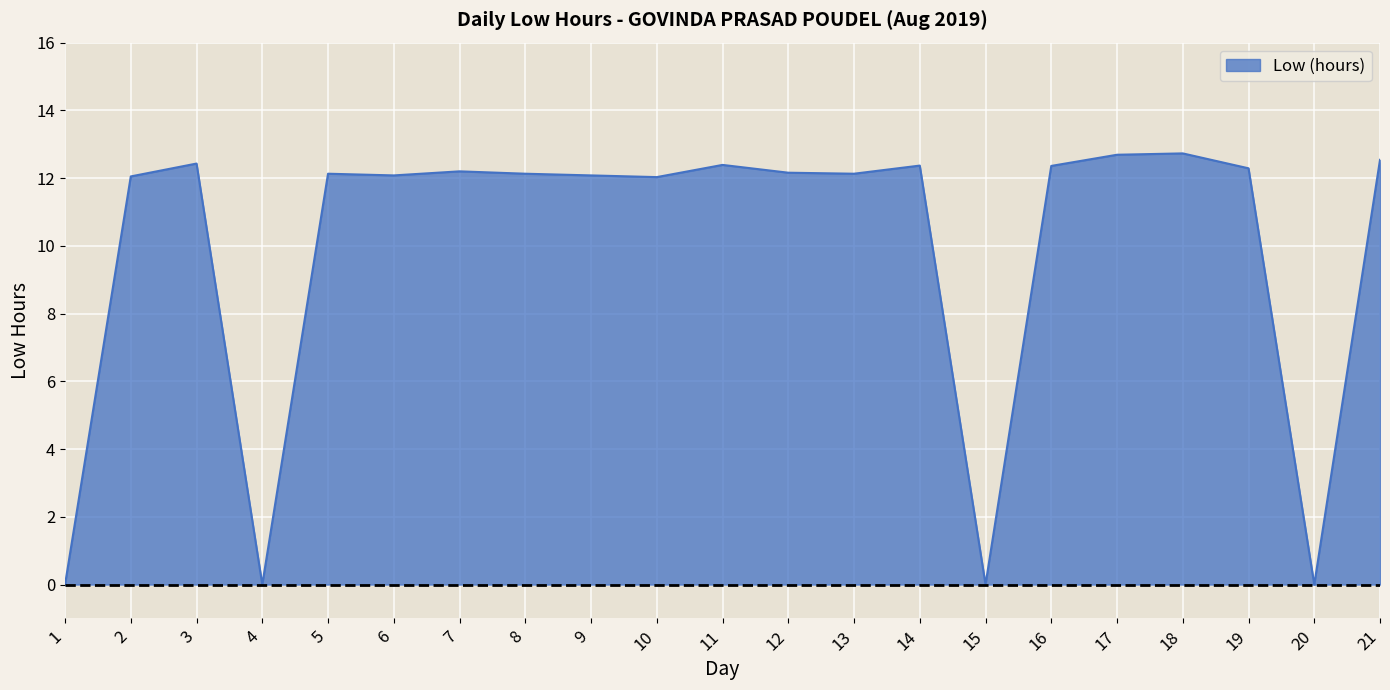

What is the difference between the values at 17 and 4?

12.7